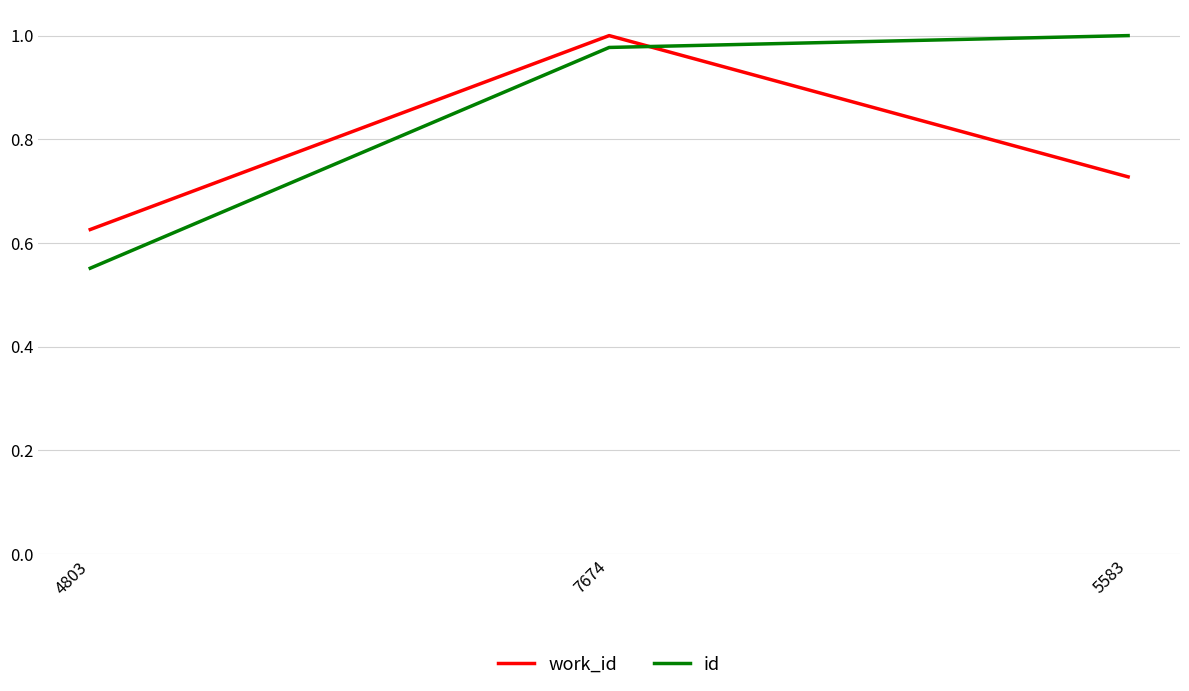

Which series has the widest spread of values?

id